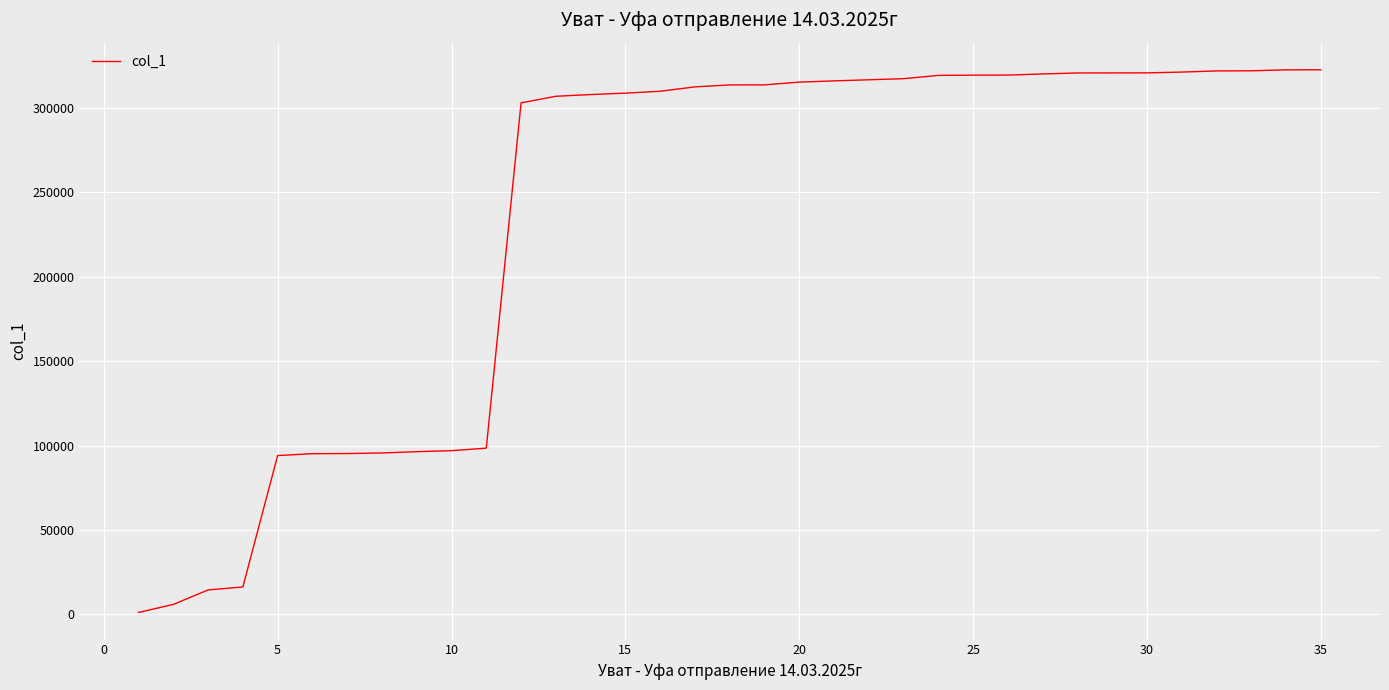

What is the greatest value displayed?

322729